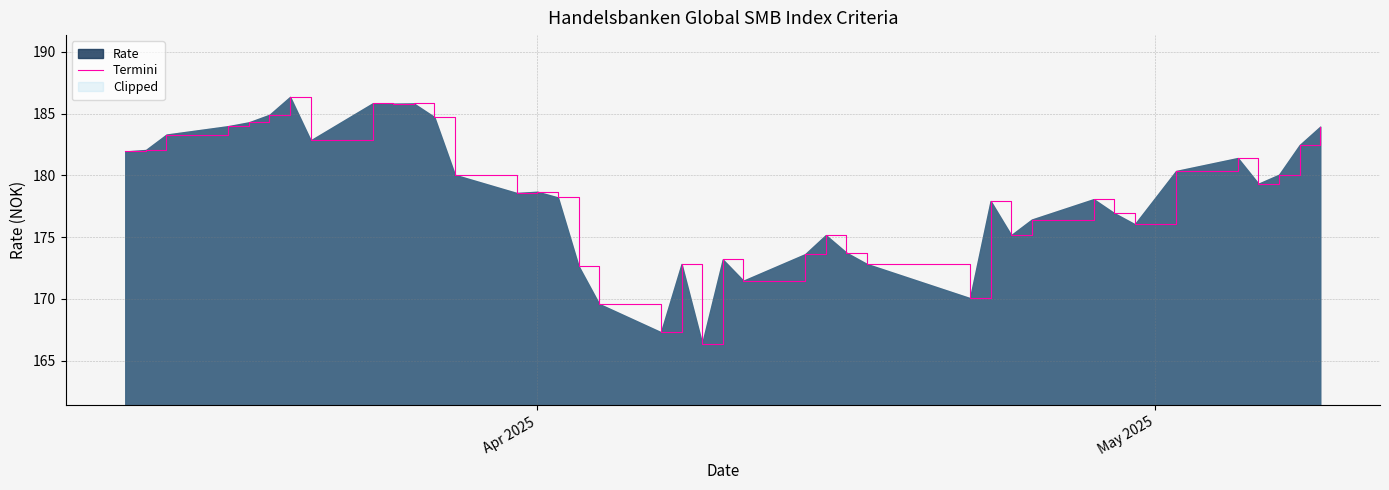

Reading left to right, extract all data points from this chart.

181.9	182.1	183.3	184.0	184.3	184.9	186.3	182.8	185.8	185.8	185.8	184.7	180.0	178.6	178.7	178.2	172.7	169.6	167.3	172.8	166.4	173.2	171.5	173.6	175.2	173.7	172.8	170.1	177.9	175.2	176.4	178.1	176.9	176.0	180.3	181.4	179.3	180.1	182.4	183.9